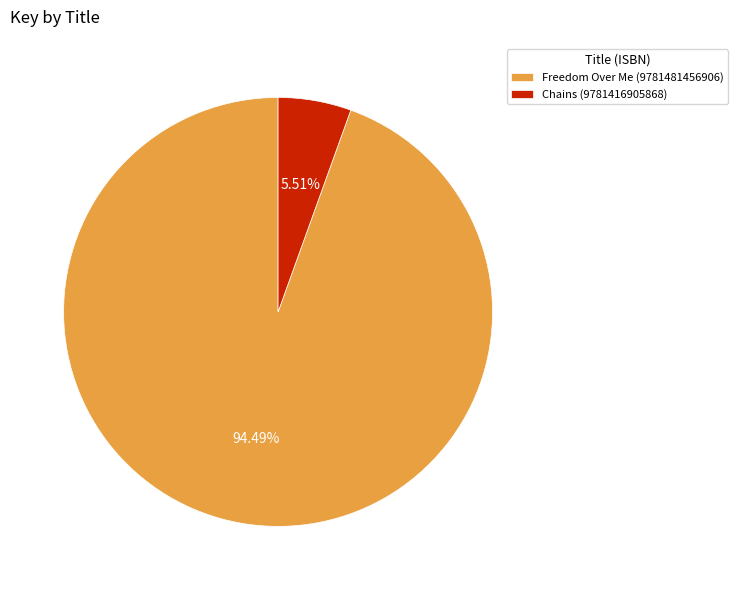

To the nearest percent, what is the combined percentage of Chains (9781416905868) and Freedom Over Me (9781481456906)?

100%